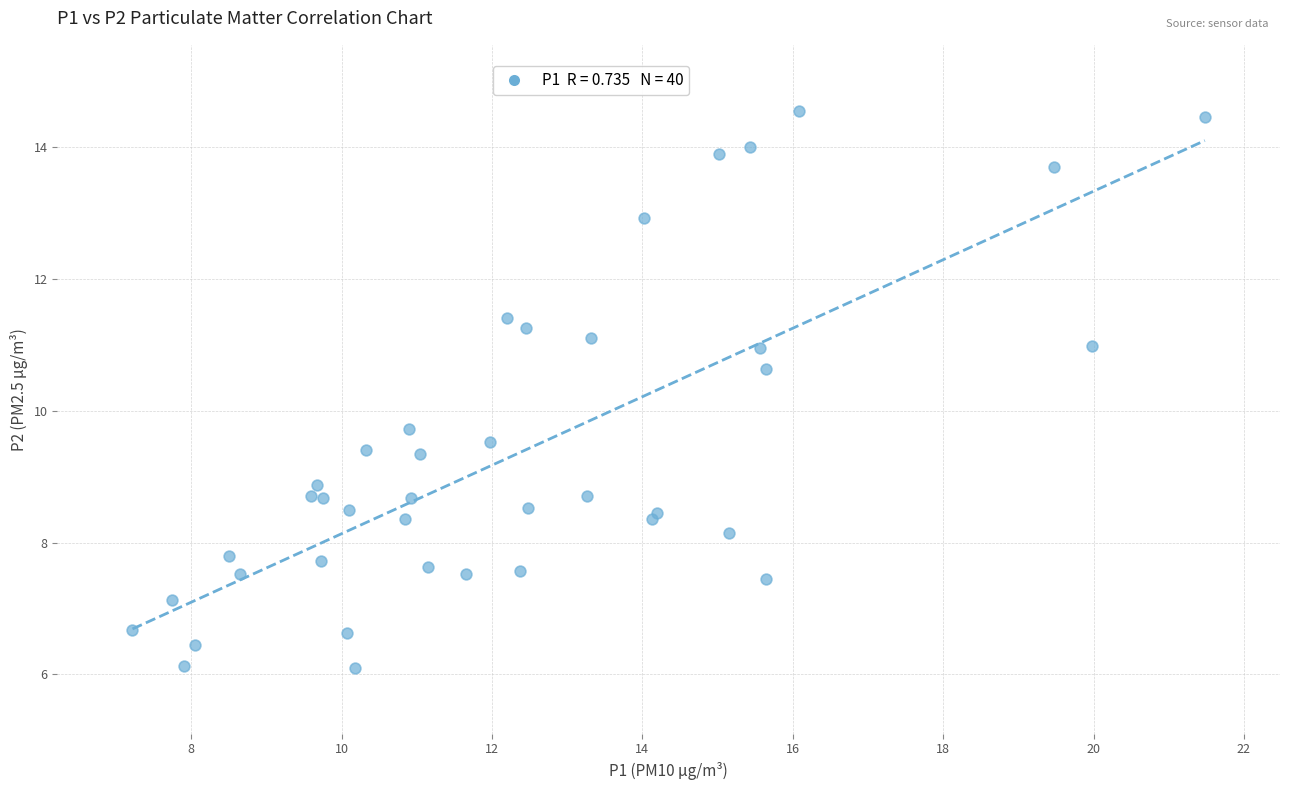

What Y value in the scatter plot is closest to 10?

9.7